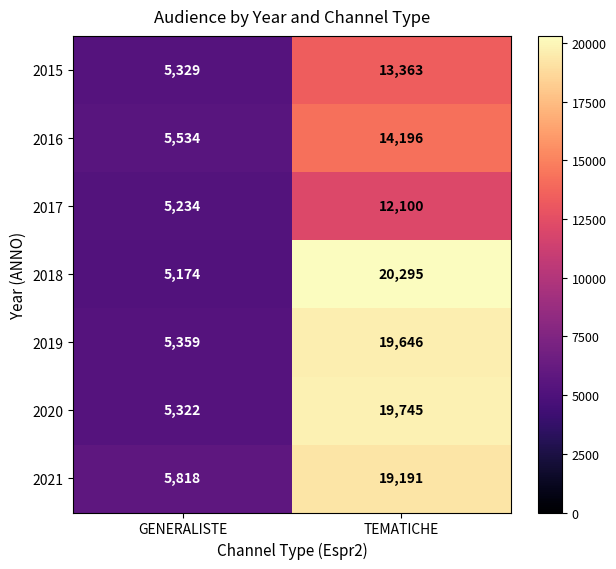

Which series has the widest spread of values?

2018